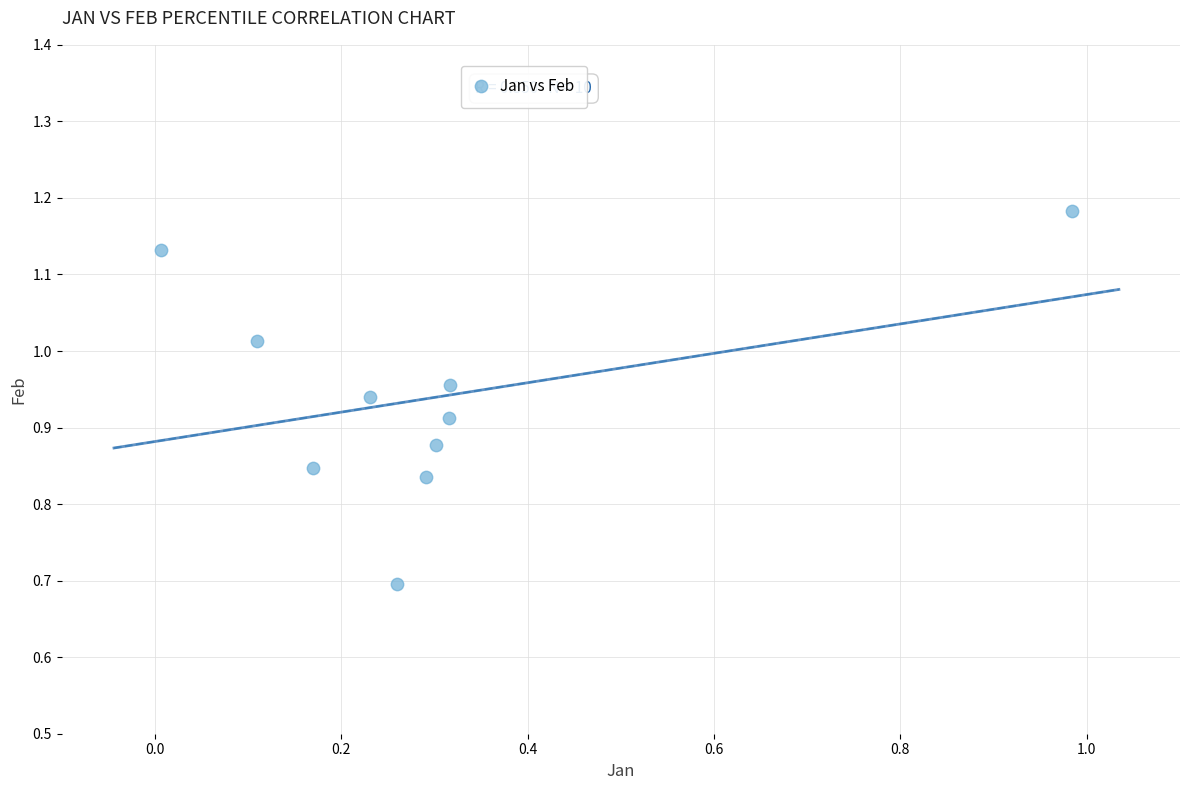

What is the average X value?

0.3